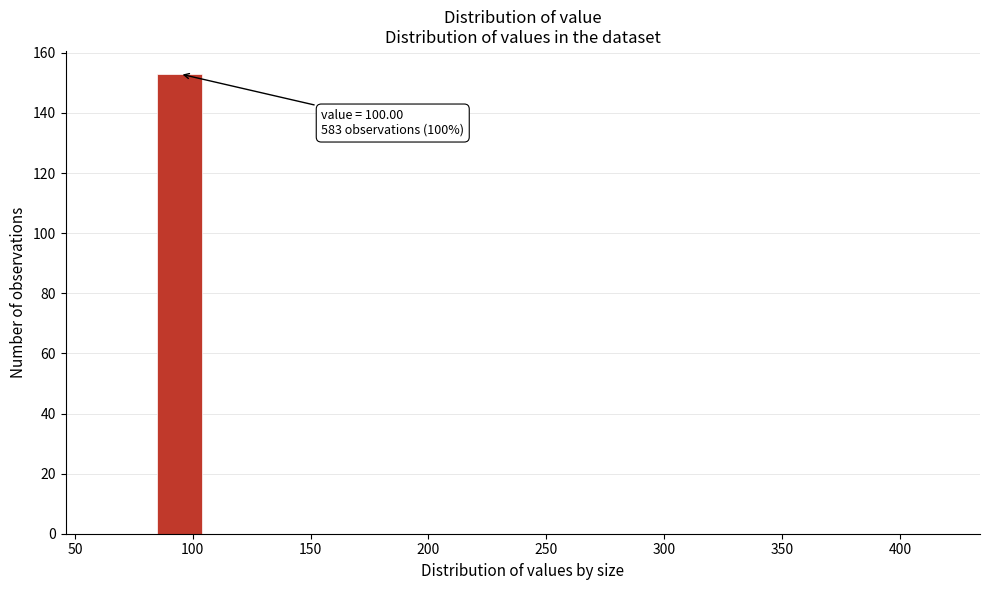

Read against the x-axis, roughly where is the centre of the tallest bar?

95